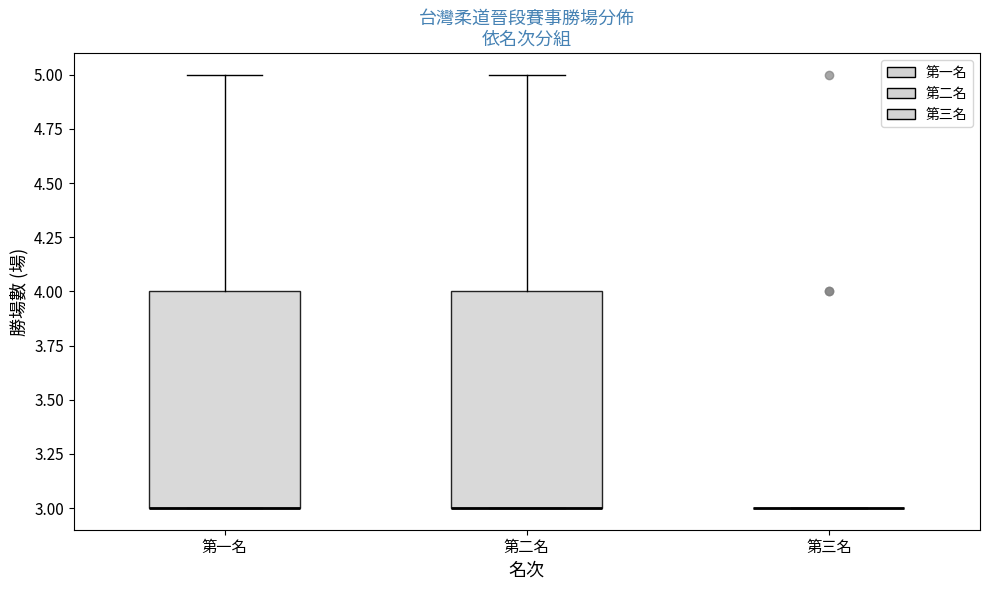

Reading left to right, read every box against the y-axis: the position of its median line, the range the box covers, and the ends of its whiskers. The values are not printed on the chart, so give them approximately, as read against the axis.

第一名: median 3 (drawn on the box's lower edge), box 3 to 4, whiskers 3 to 5
第二名: median 3 (drawn on the box's lower edge), box 3 to 4, whiskers 3 to 5
第三名: box collapsed to a line at 3, whiskers 3 to 3